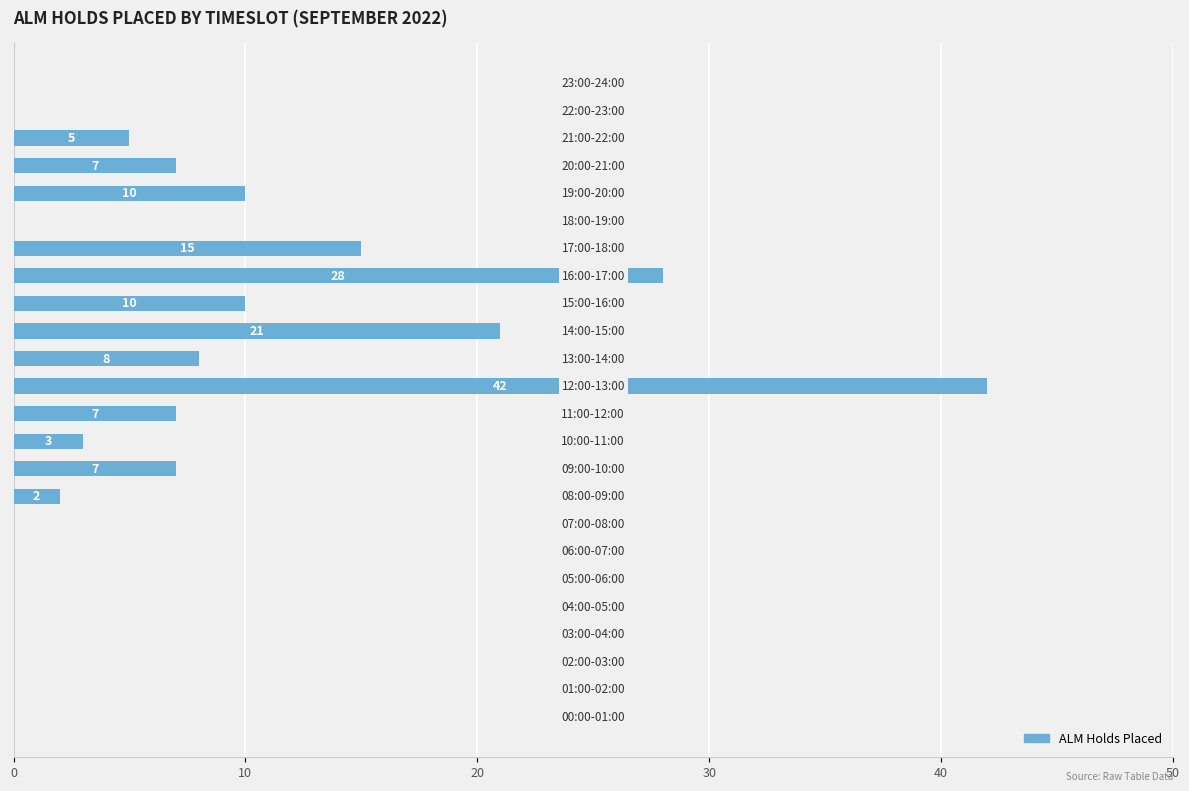

What is the sum of all values?

165